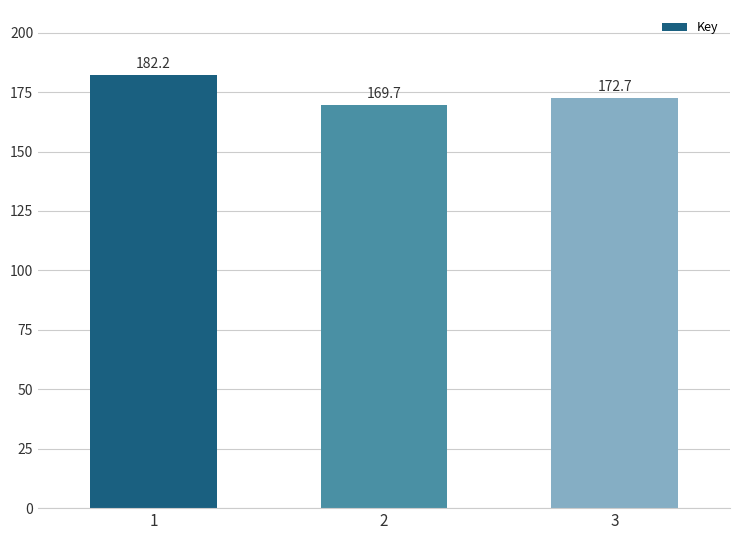

List the labels in order of value, largest first.

1, 3, 2